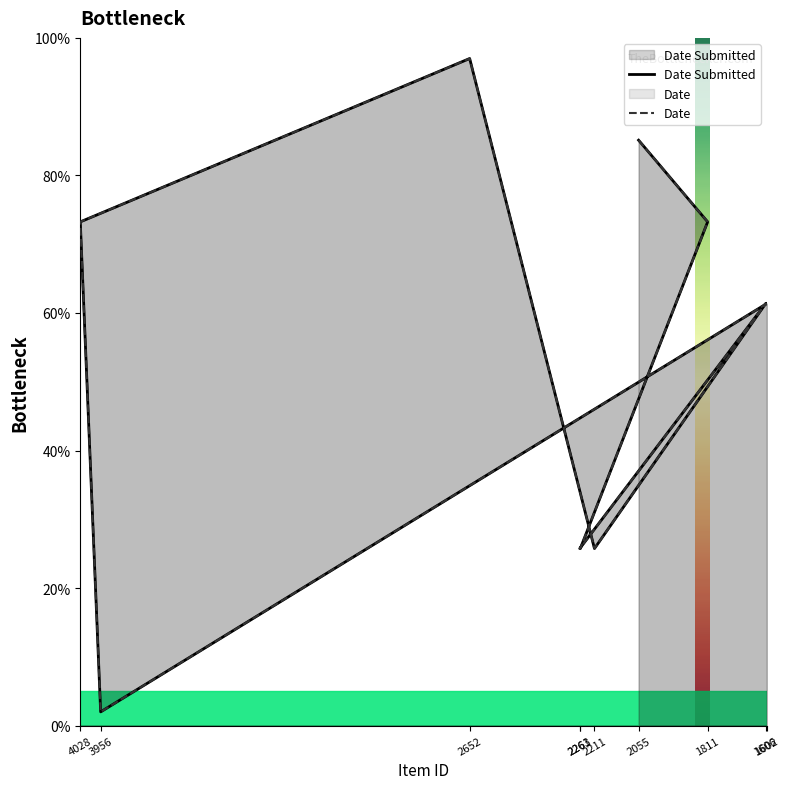

At how many categories does at least one series exceed 65?

4